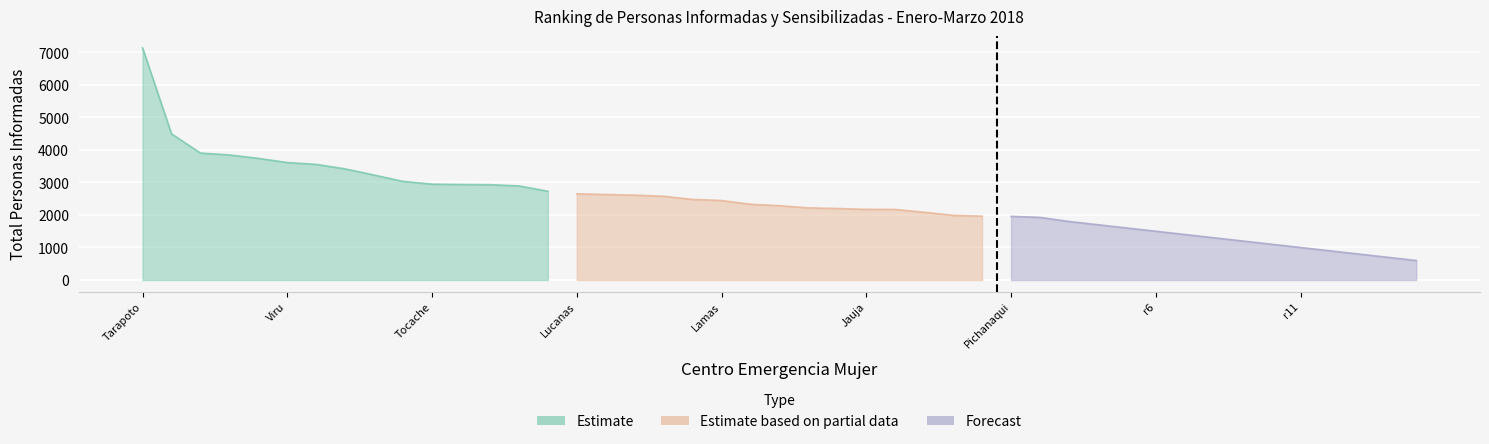

List the series in order of their peak value, highest first.

Estimate, Estimate based on partial data, Forecast